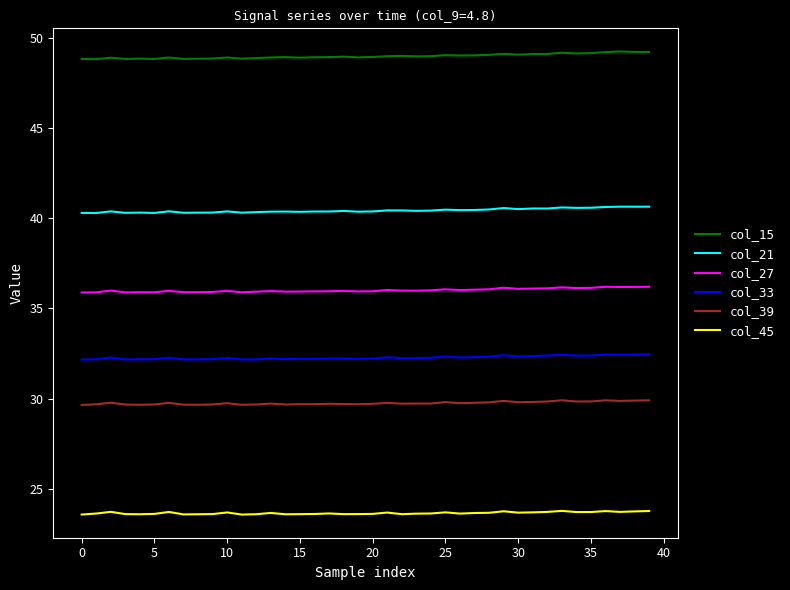

Does the chart display data point markers on the line(s)?

No